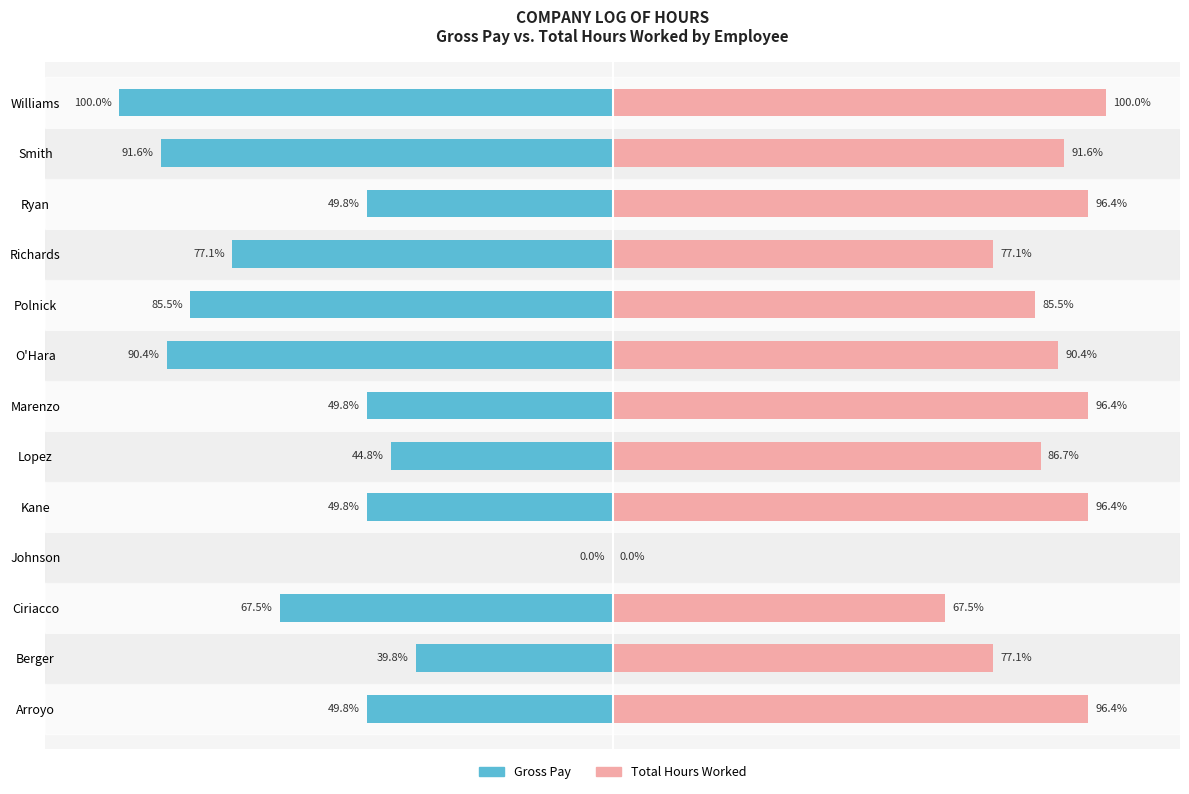

How many bars are there in each group?

2